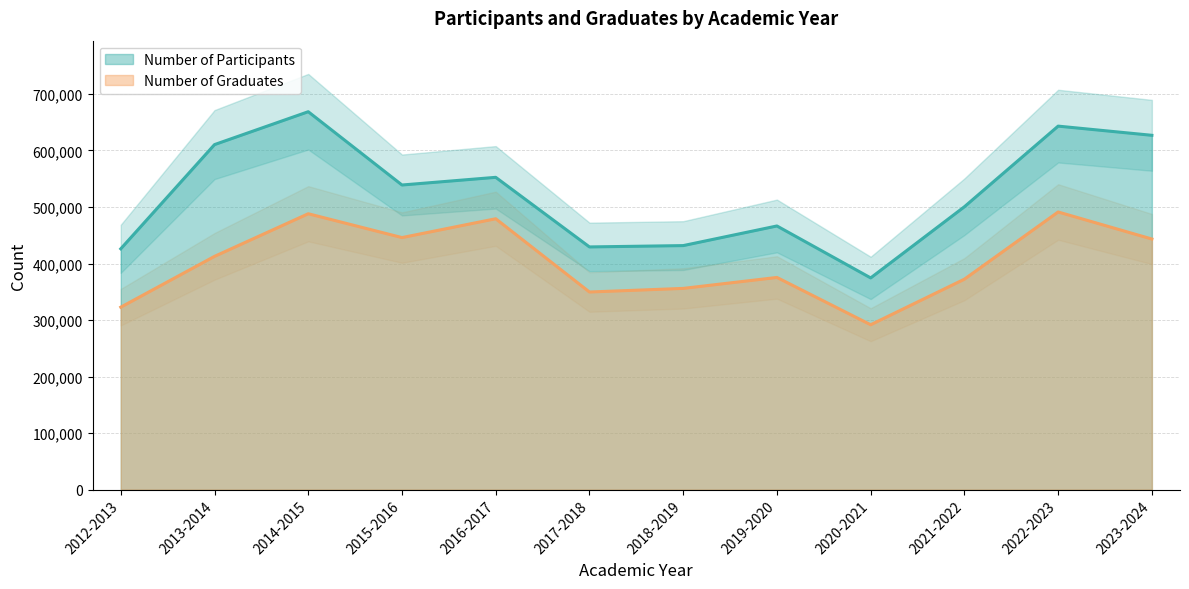

How many lines are shown in the chart?

2